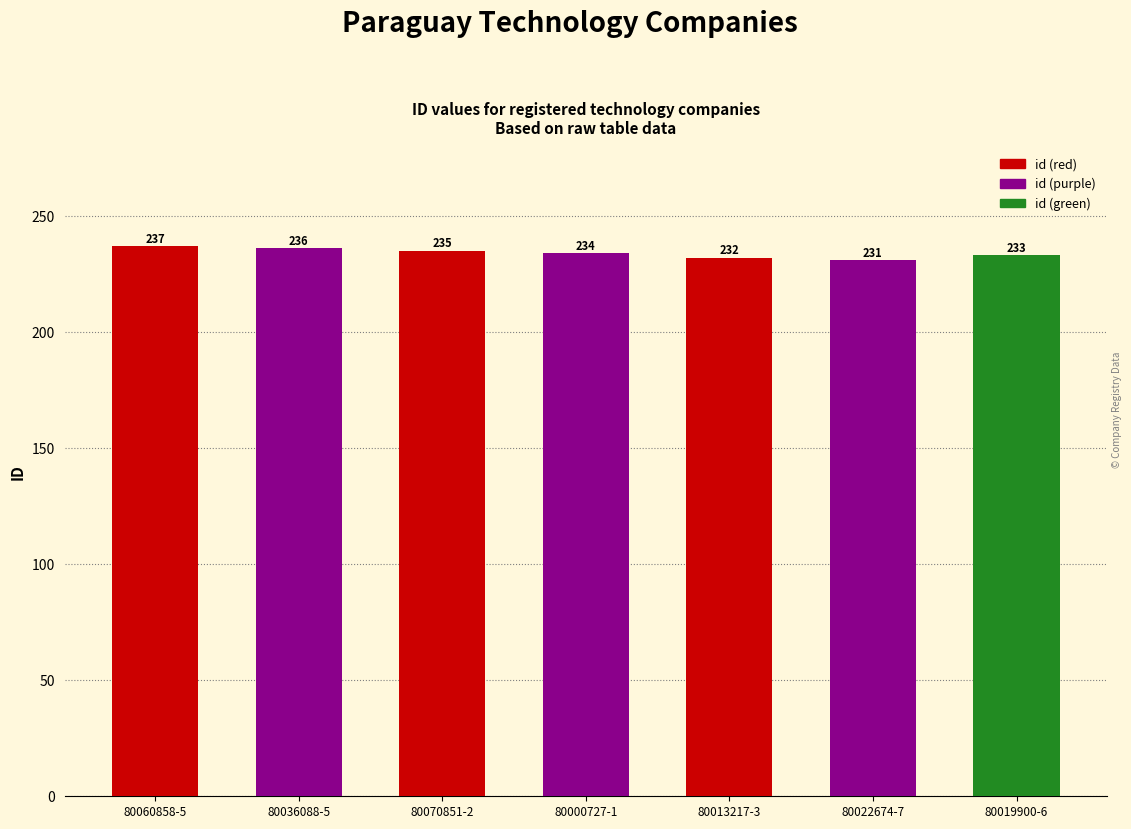

Where does the data first go above 234?

80060858-5